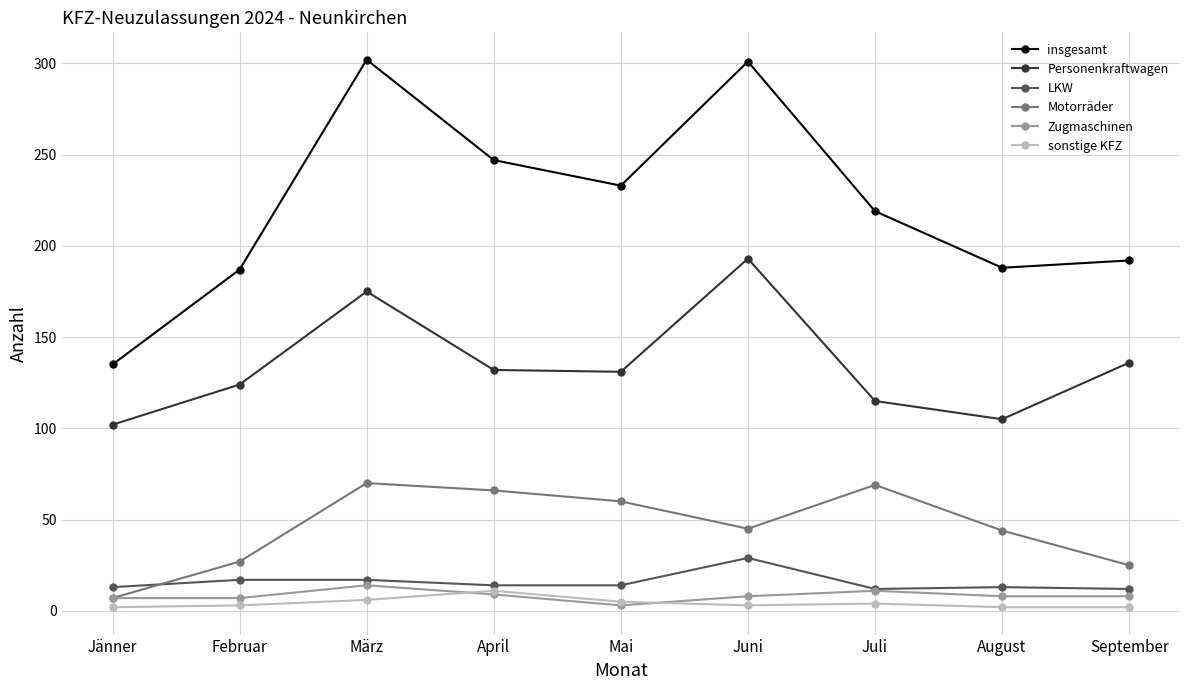

Is the value of insgesamt at April greater than the value of Zugmaschinen at März?

Yes